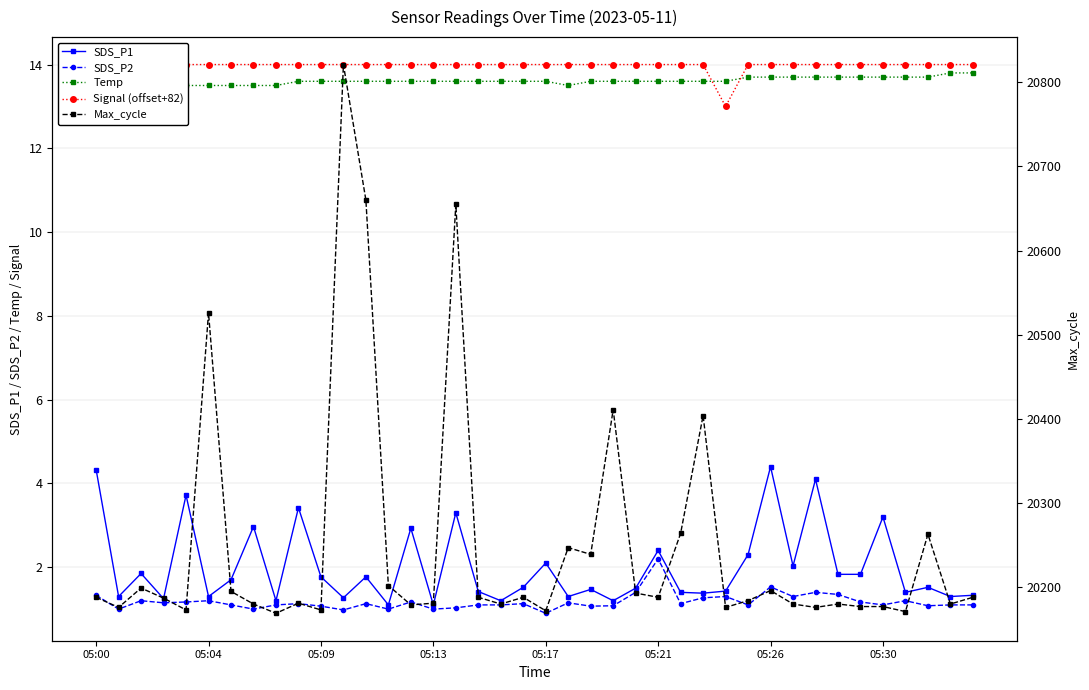

True or false: Max_cycle has a value of 20176.0 at 32.

True